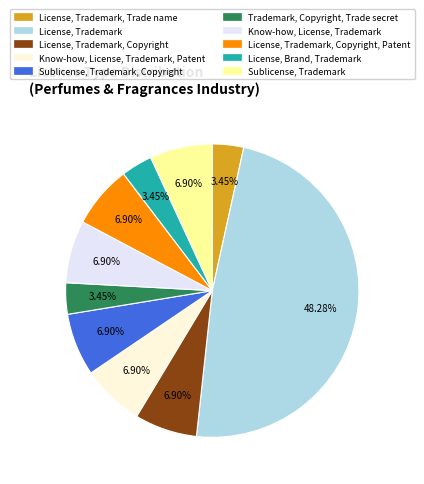

Is there any slice that represents more than half of the pie?

No